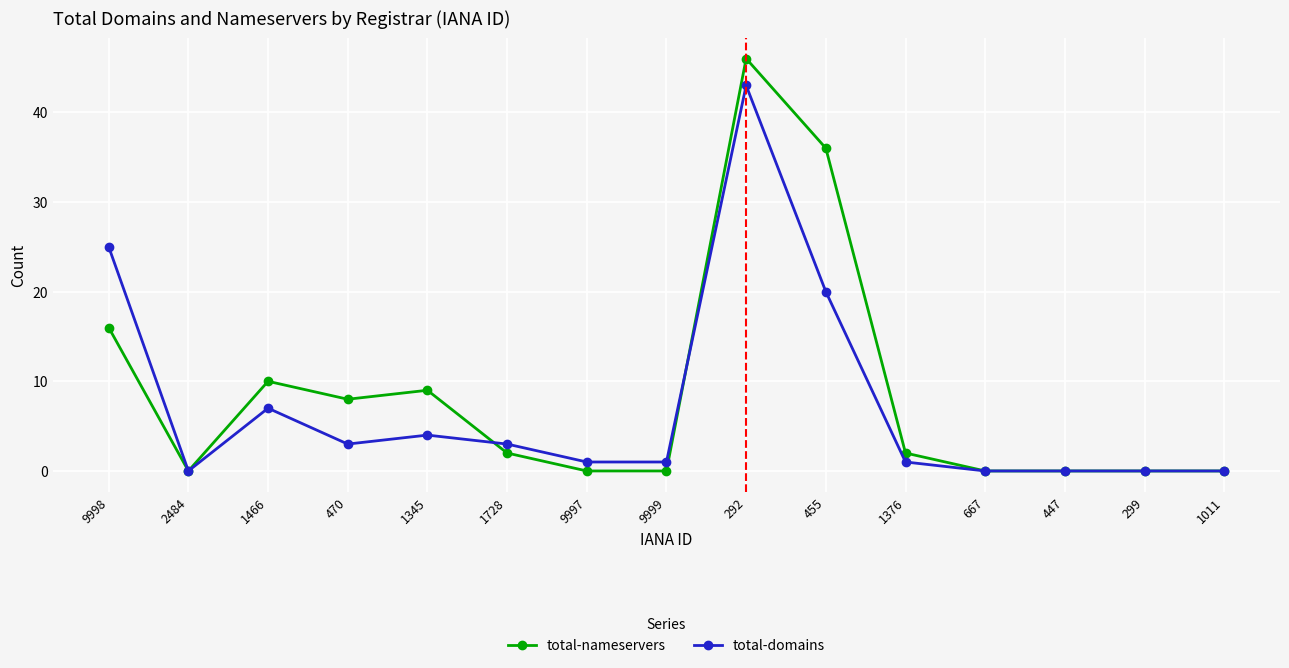

How many values in the total-nameservers series are below 2?

7